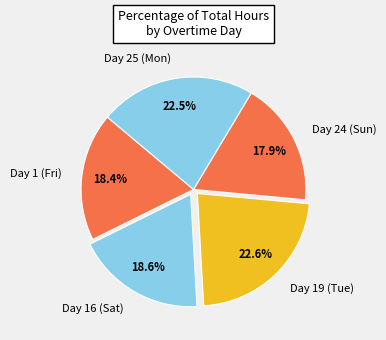

To the nearest percent, what percentage of the pie is Day 1 (Fri)?

18%